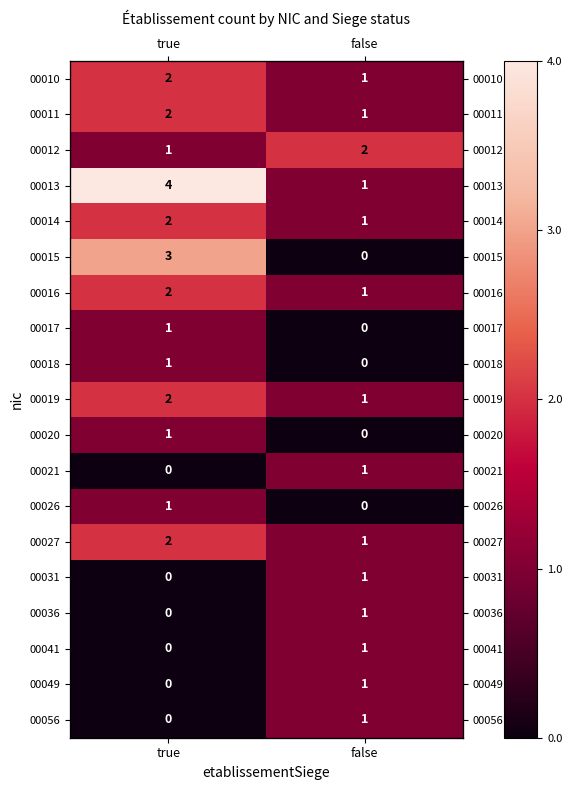

At true, list the series in order from largest to smallest.

00013, 00015, 00010, 00011, 00014, 00016, 00019, 00027, 00012, 00017, 00018, 00020, 00026, 00021, 00031, 00036, 00041, 00049, 00056